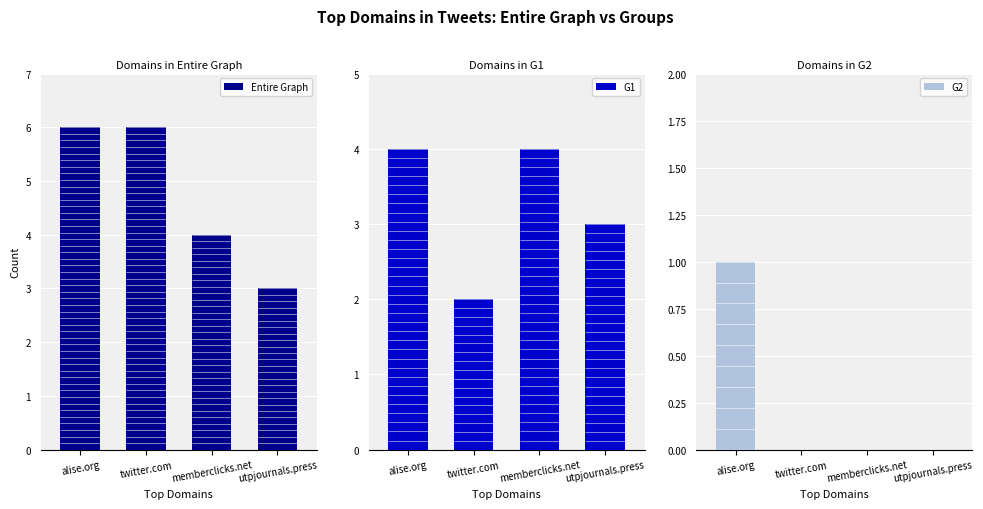

What is the approximate value of G1 at alise.org?

4